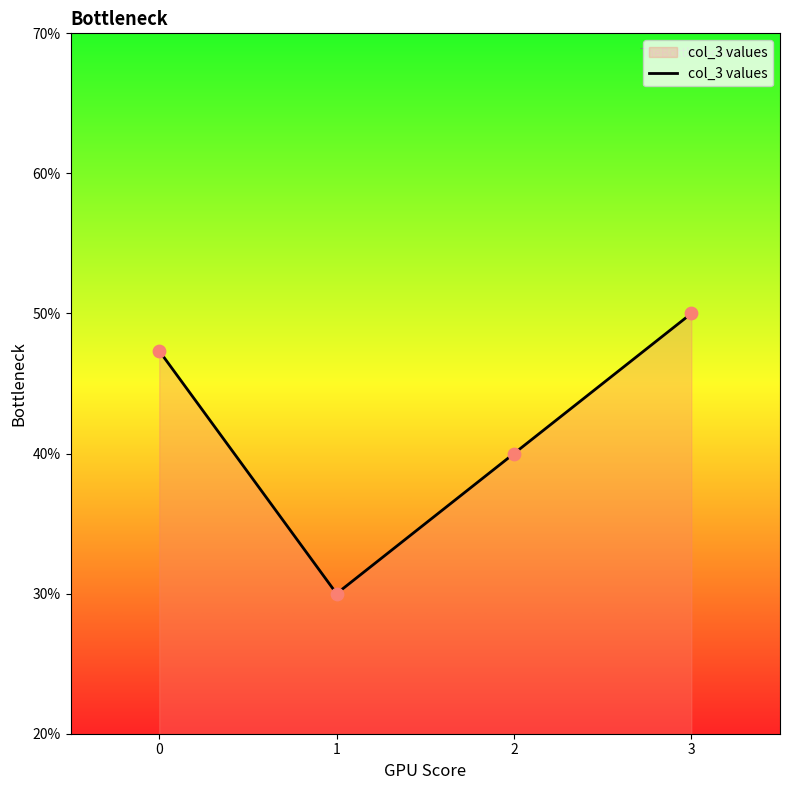

What is the ratio of the value at 1 to the value at 3?

0.6